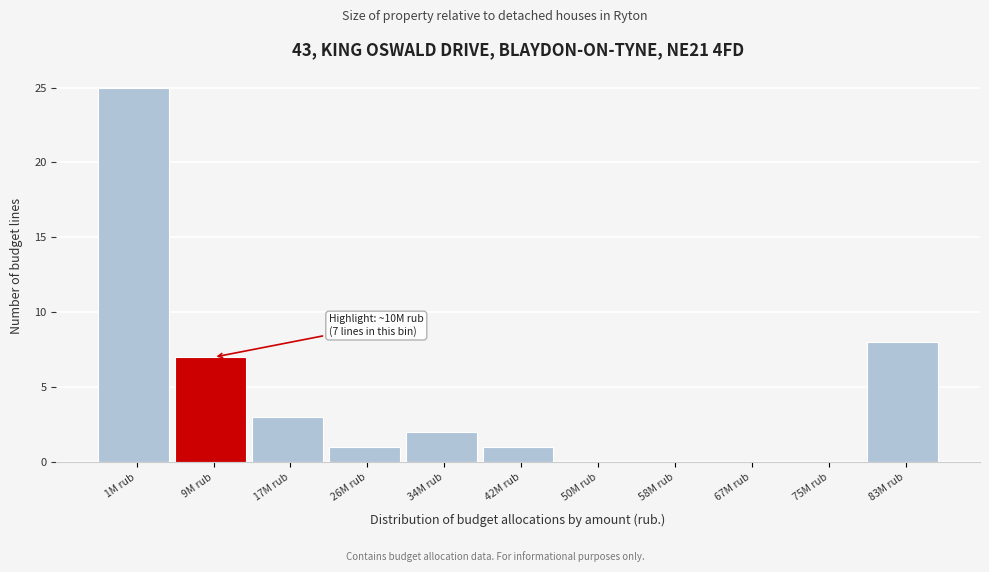

Reading left to right, extract all data points from this chart.

1M rub=25	9M rub=7	17M rub=3	26M rub=1	34M rub=2	42M rub=1	50M rub=0	58M rub=0	67M rub=0	75M rub=0	83M rub=8